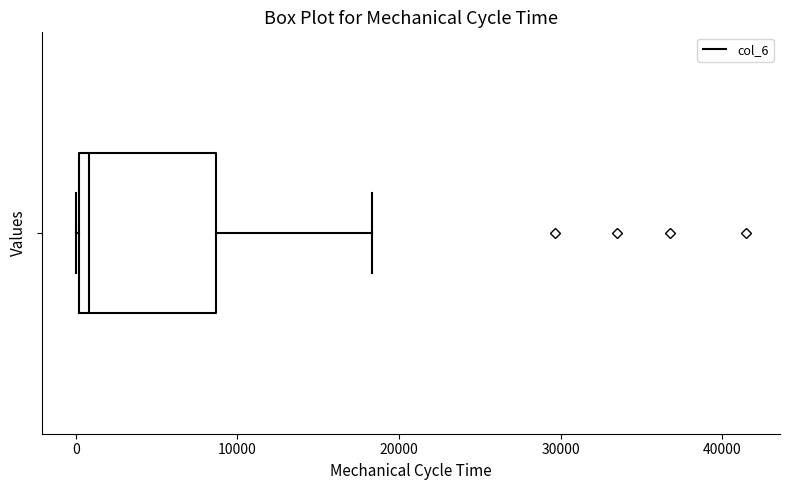

Transcribe this box plot: give where the median line is, the range the box spans, and where the two whiskers end, as read against the x-axis. The values are not printed on the chart, so give them approximately, as read against the axis.

median 1000, box 0 to 9000, whiskers 0 to 18000